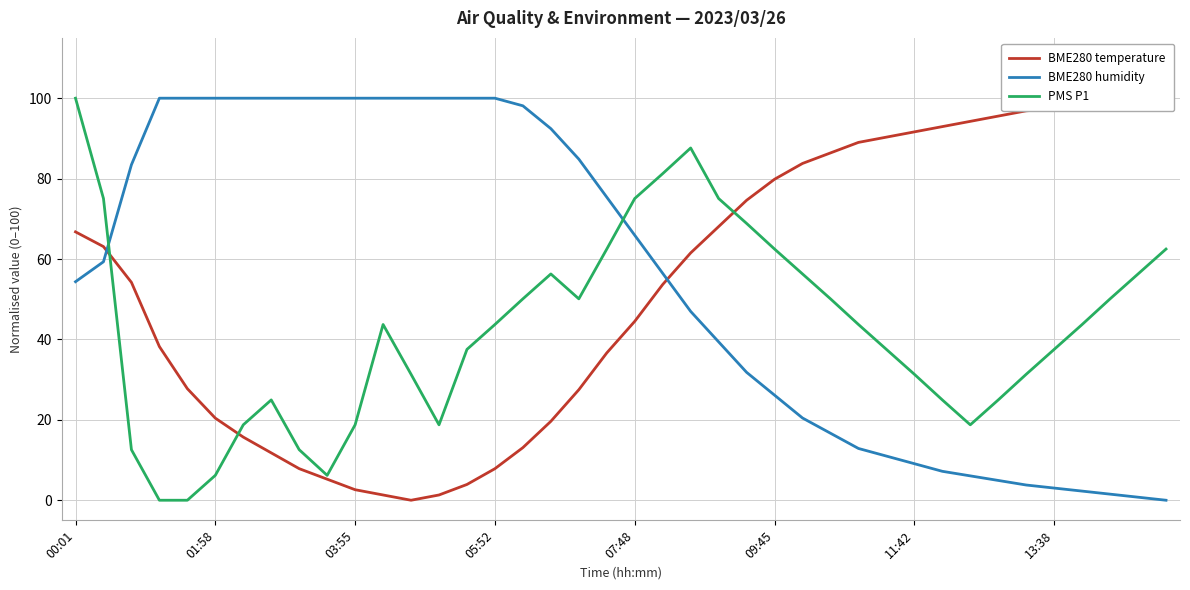

After their last crossing, which series has the higher values: BME280 humidity or PMS P1?

PMS P1